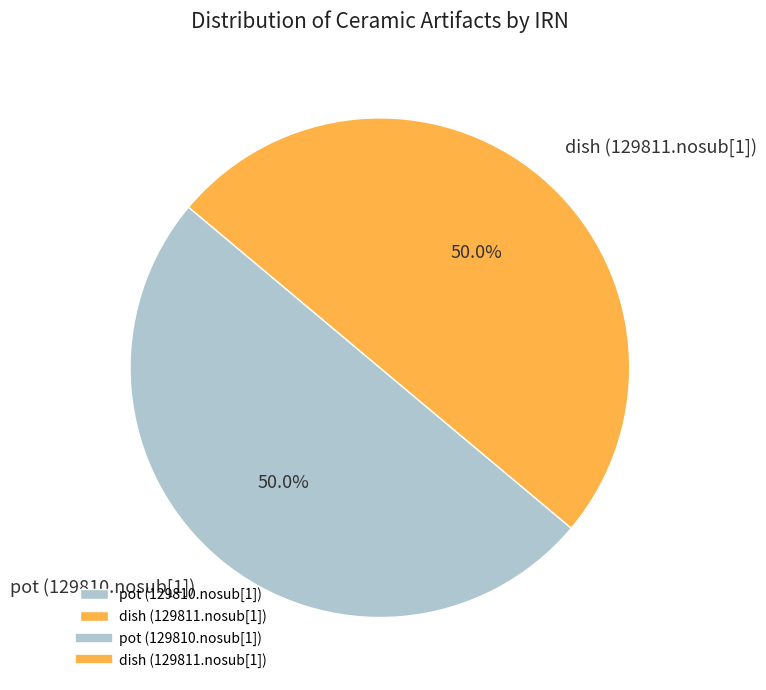

What is the total percentage of pot (129810.nosub[1]) and dish (129811.nosub[1])?

100.0%